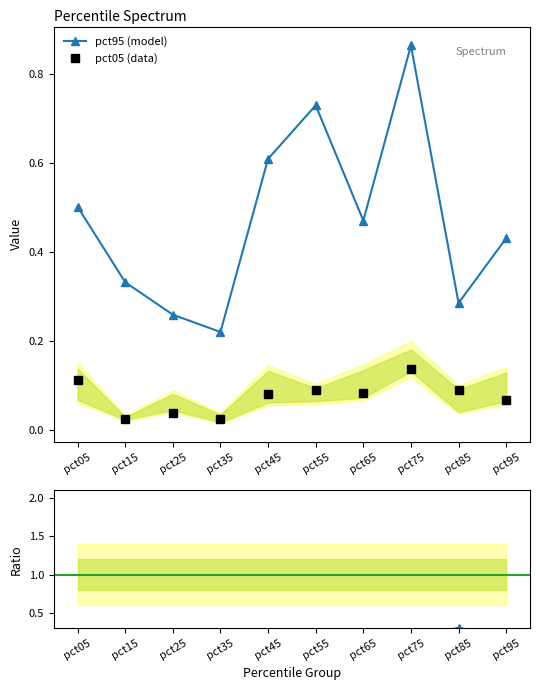

What is the spread (max minus min) of values at pct85?

0.2